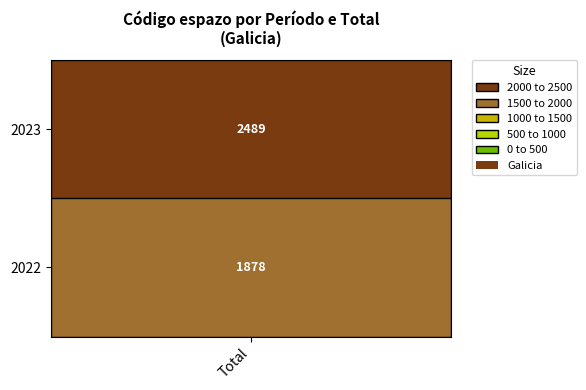

What is the difference between the maximum and minimum values?

611